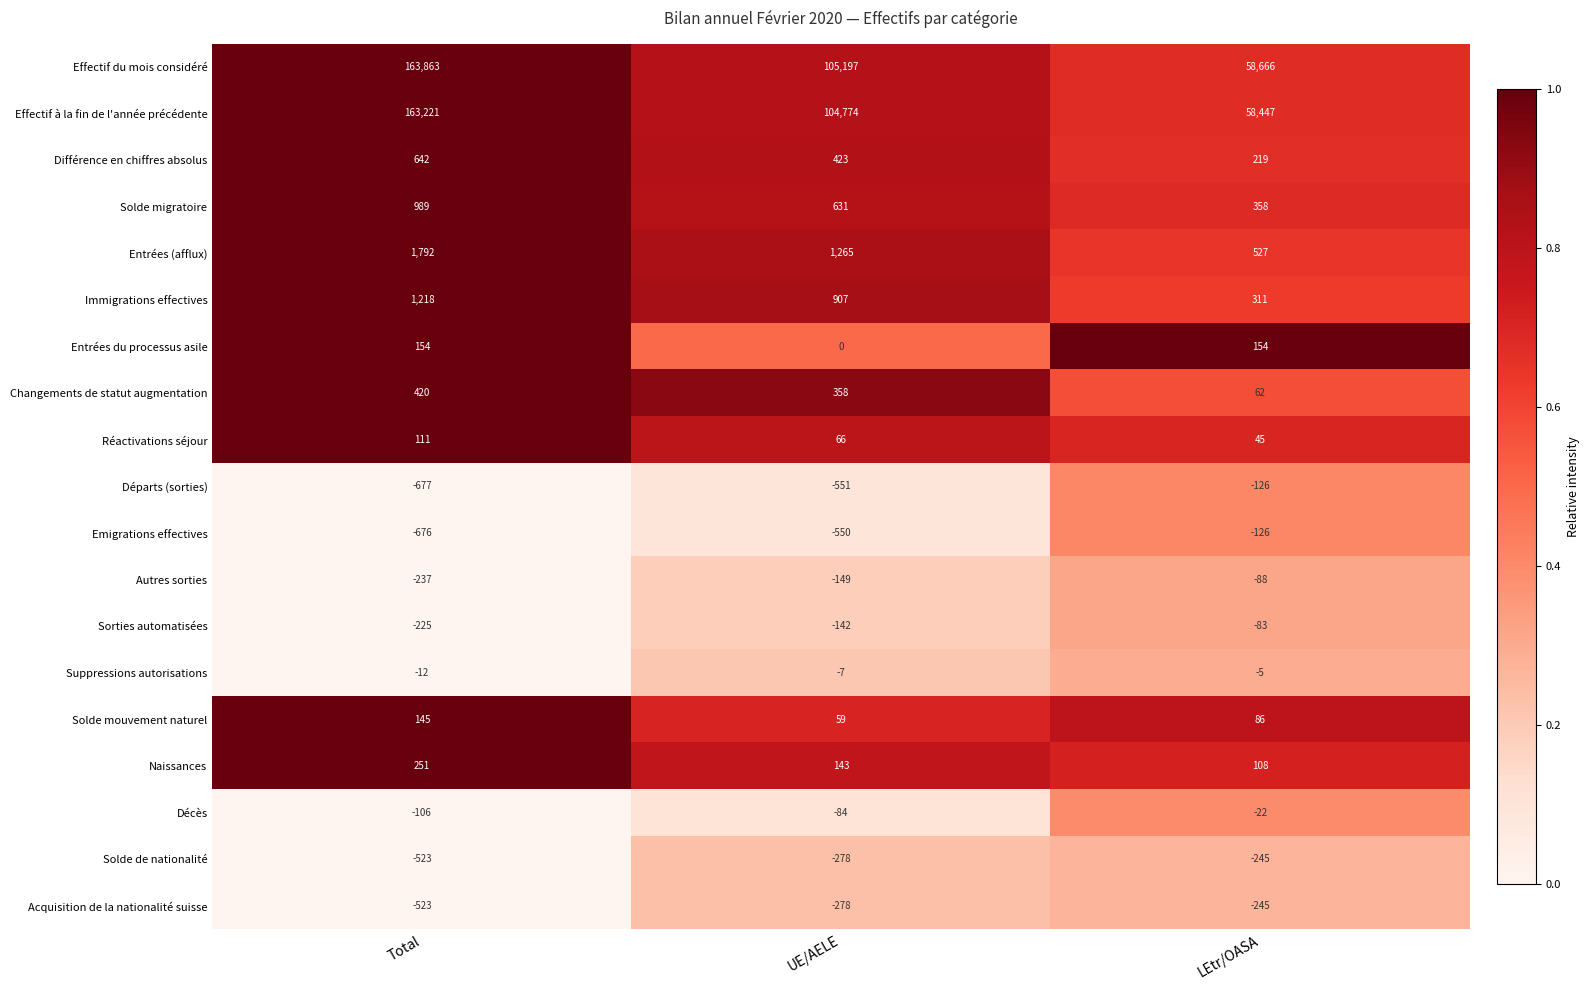

Is it true that Départs (sorties) equals -677 at Total?

True